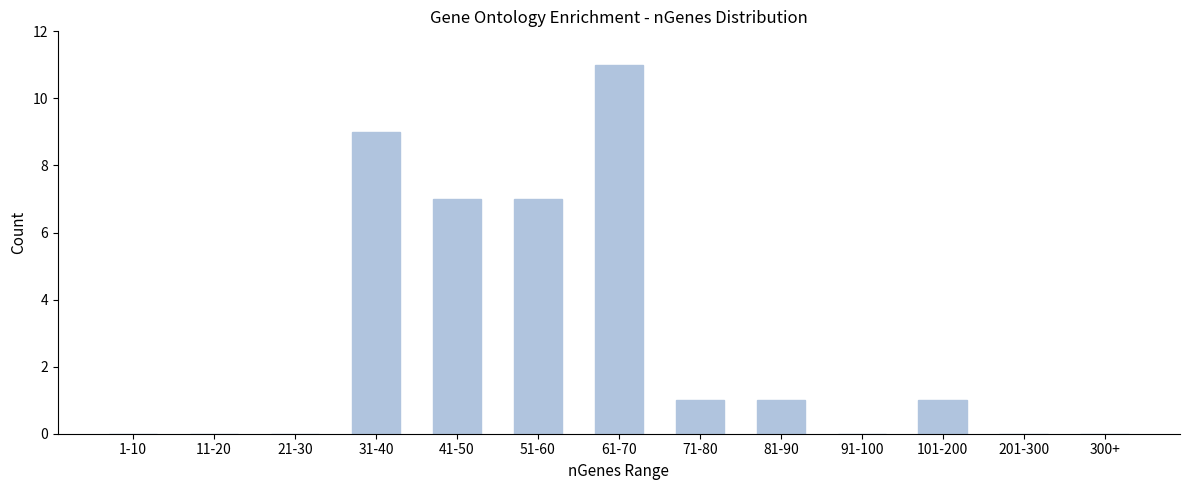

Reading left to right, transcribe all the data shown in this chart.

1-10=0	11-20=0	21-30=0	31-40=9	41-50=7	51-60=7	61-70=11	71-80=1	81-90=1	91-100=0	101-200=1	201-300=0	300+=0